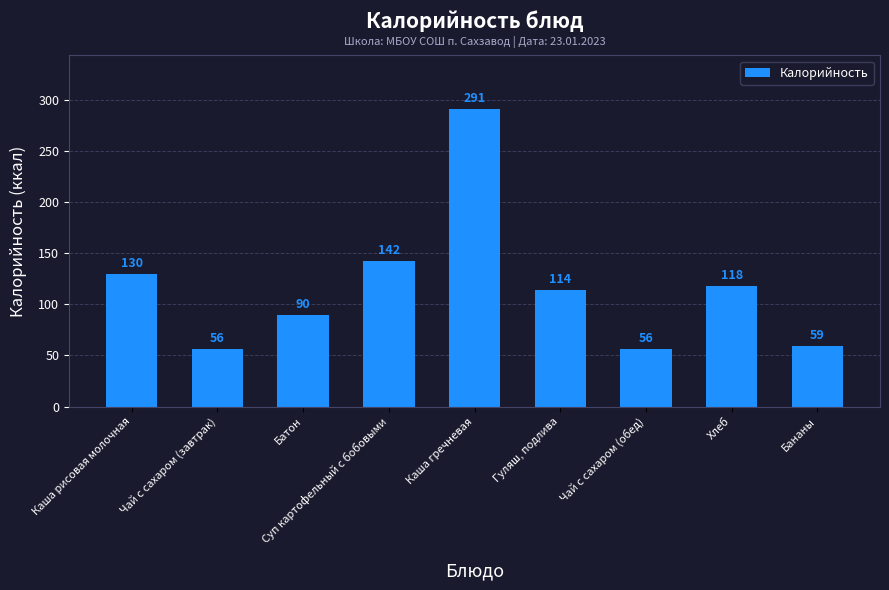

True or false: the data shows 56 at Чай с сахаром (завтрак).

True